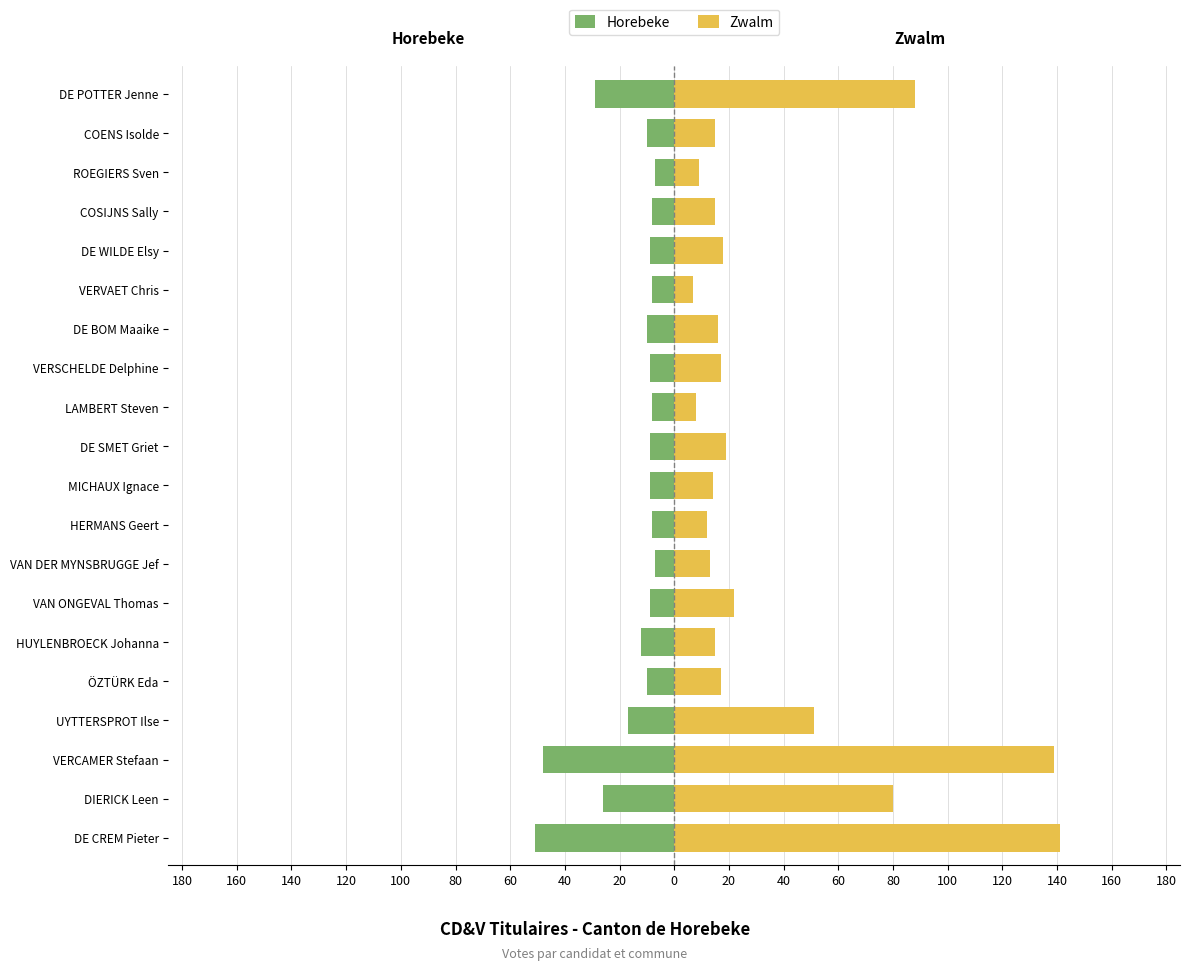

At how many categories does at least one series exceed -6?

20